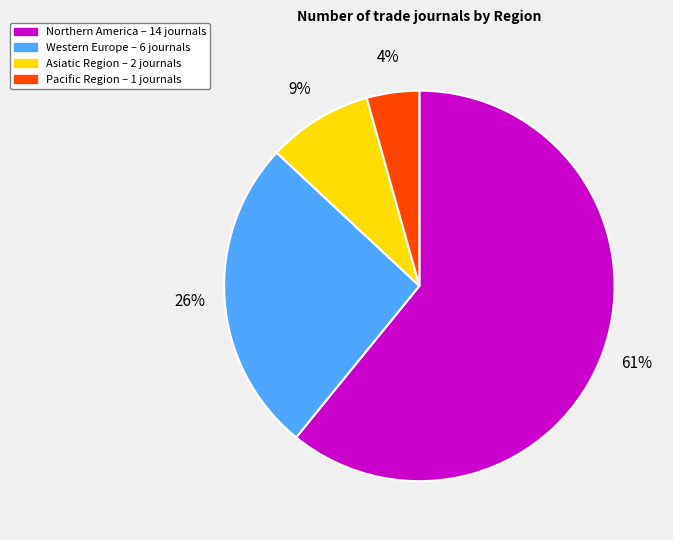

Rank the categories by value from lowest to highest.

Pacific Region, Asiatic Region, Western Europe, Northern America